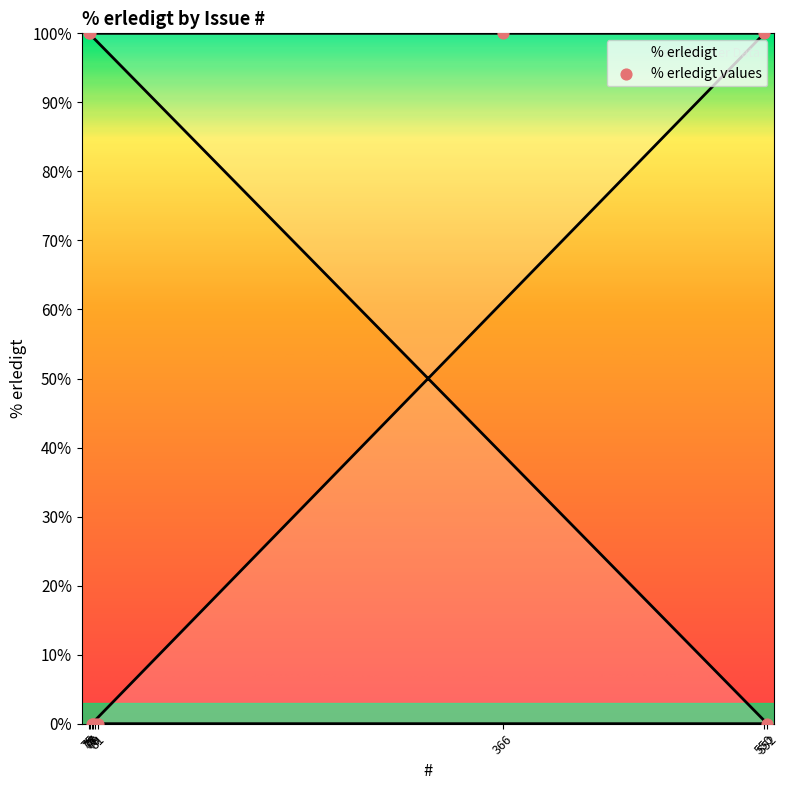

Between 79 and 550, which is larger?

550